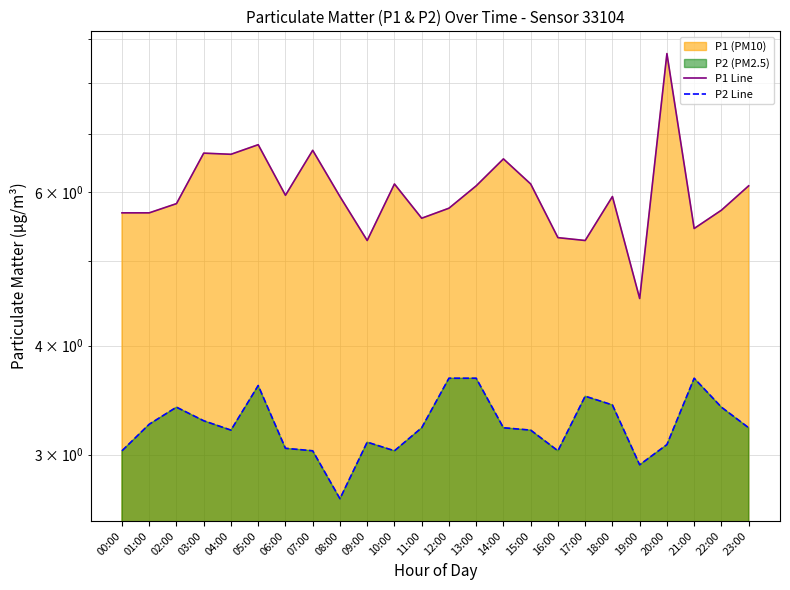

What is the value of the P1 Line point at the 17th from the left?

5.3